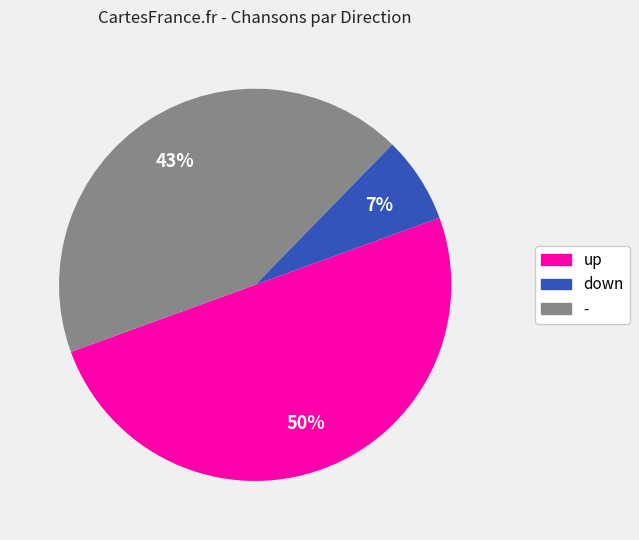

How many segments does this pie chart have?

3